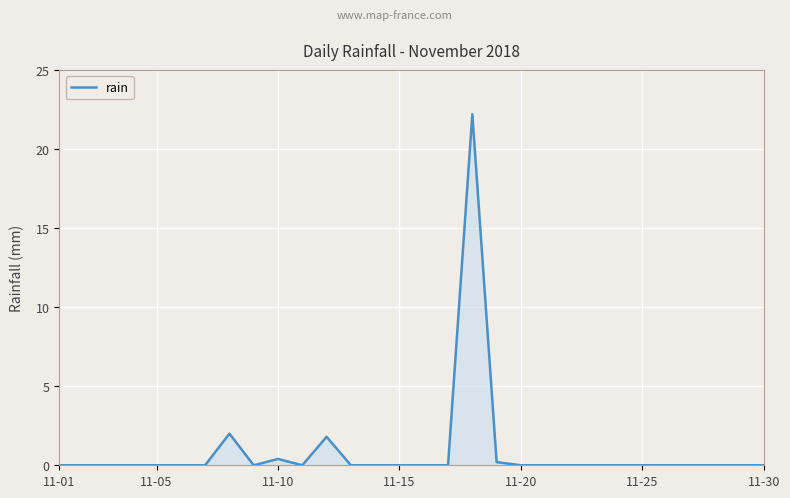

What is the difference between the maximum and minimum values?

22.2